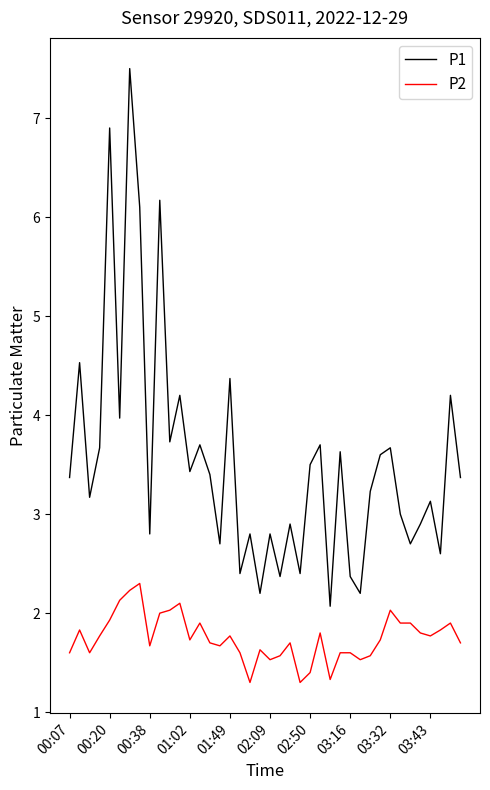

What is the difference between the maximum and minimum values in the P1 series?

5.4